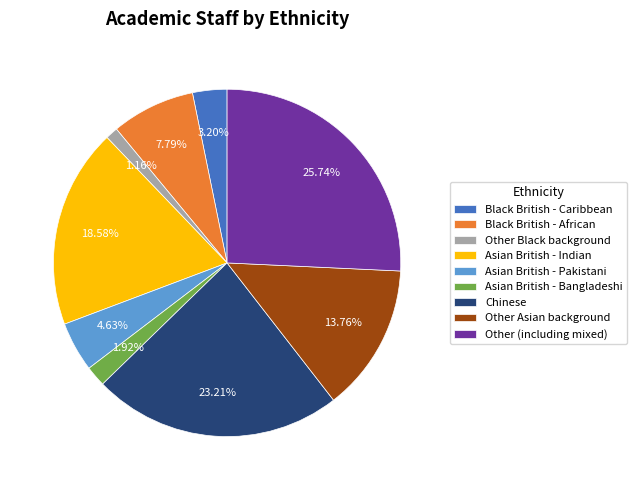

What portion of the pie excludes Black British - Caribbean?

96.8%